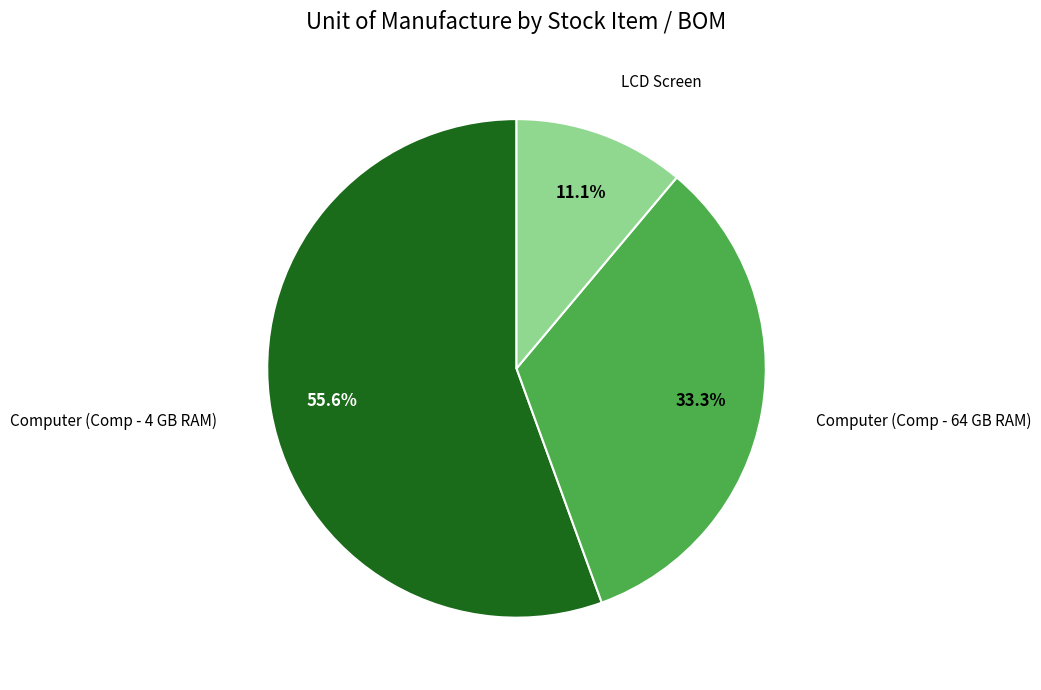

Is there any slice that represents more than half of the pie?

Yes